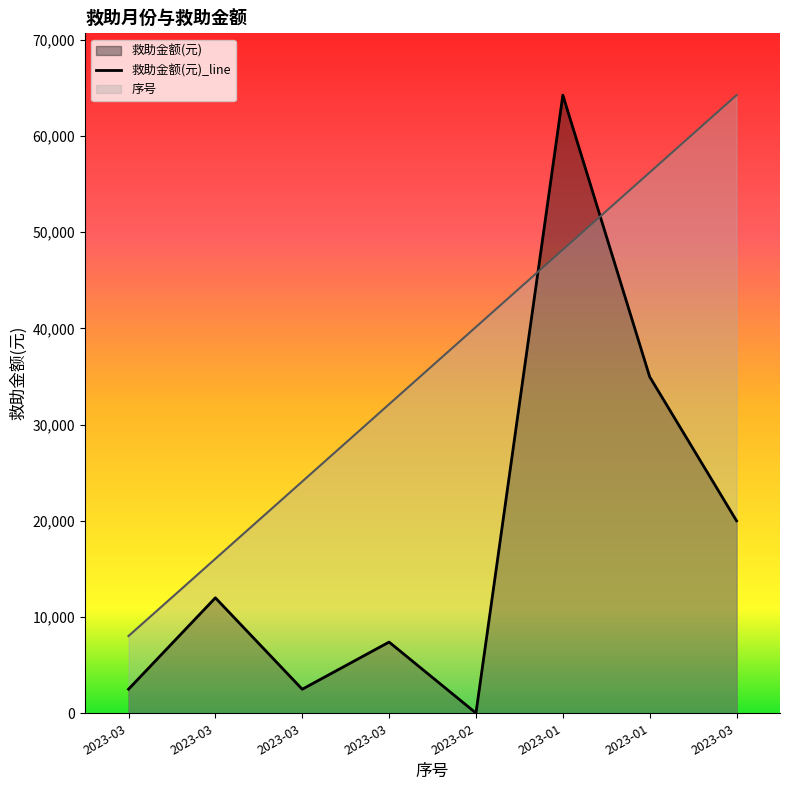

In 救助金额(元), how many points are lower than both neighbors (excluding endpoints)?

2